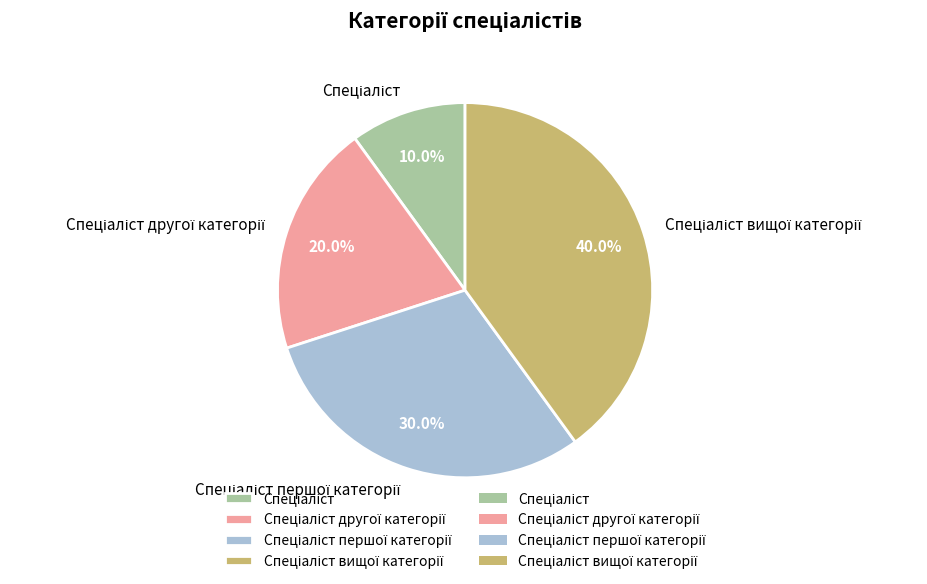

To the nearest percent, what is the difference between the largest and smallest slice percentages?

30%